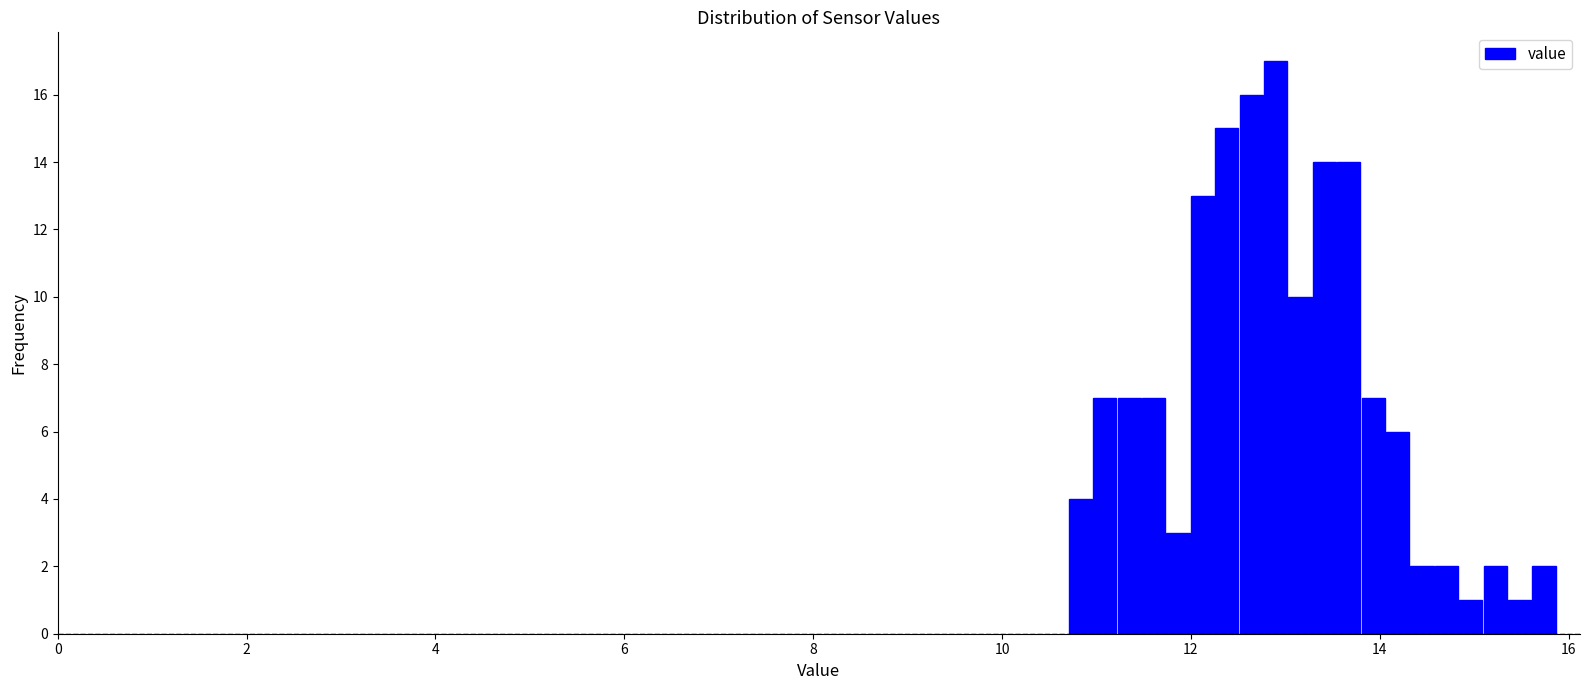

Read against the x-axis, roughly where is the centre of the tallest bar?

12.8